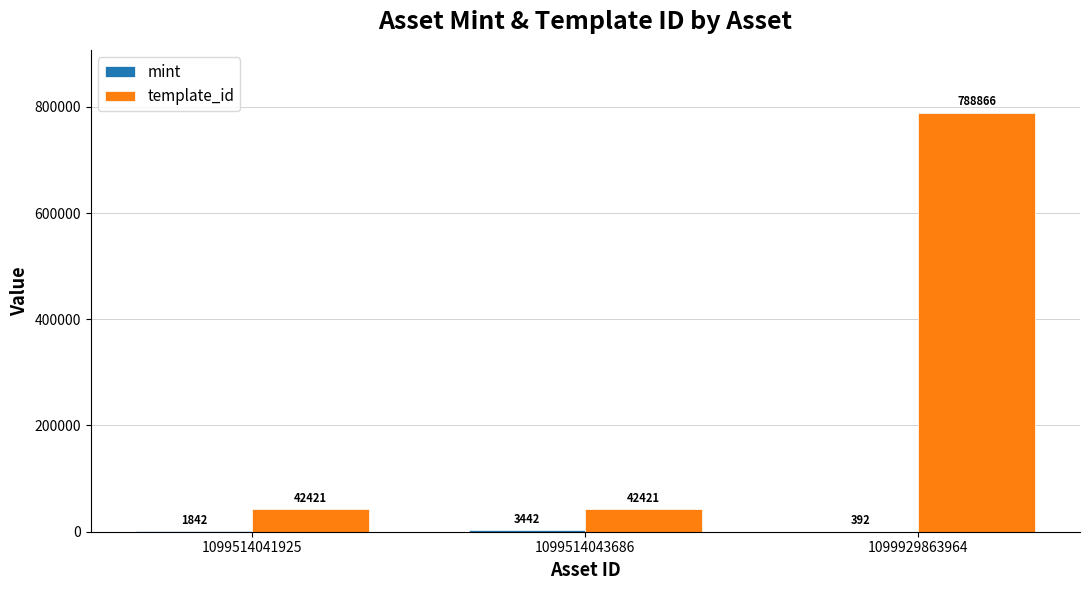

How many template_id values are between 42421 and 788866?

3